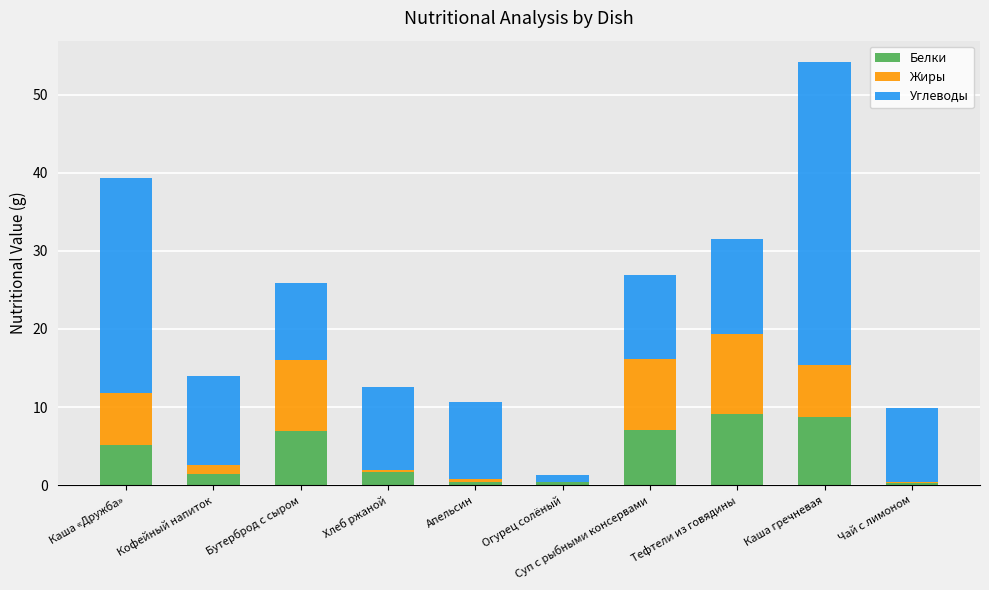

How many categories are shown in the chart?

10